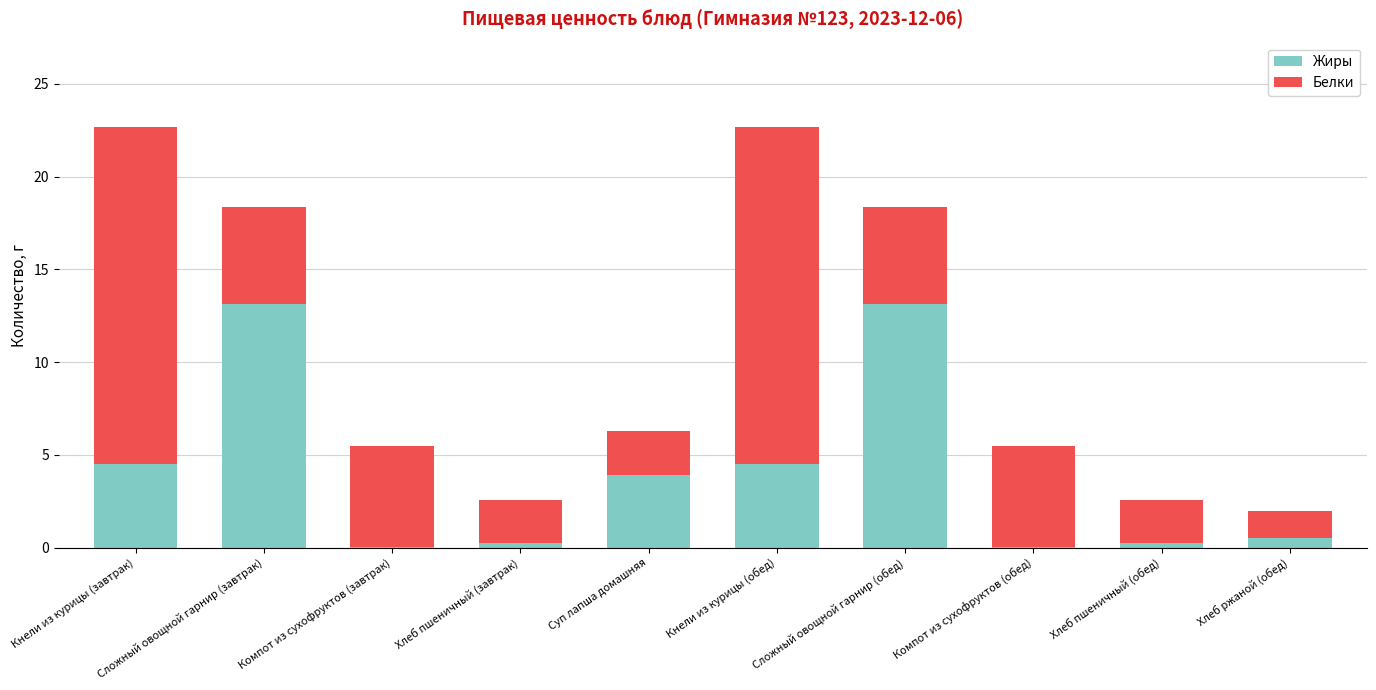

Where does the Жиры series first go above 3?

Кнели из курицы (завтрак)